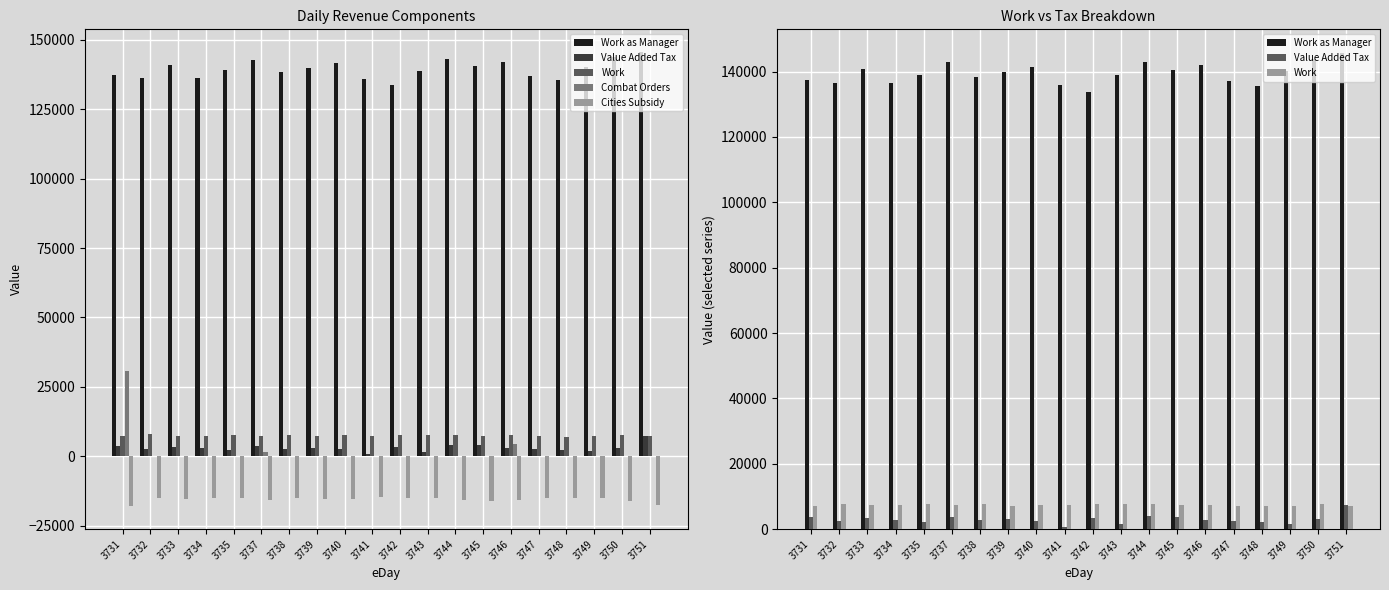

What is the average value of the Work as Manager series?

139490.2